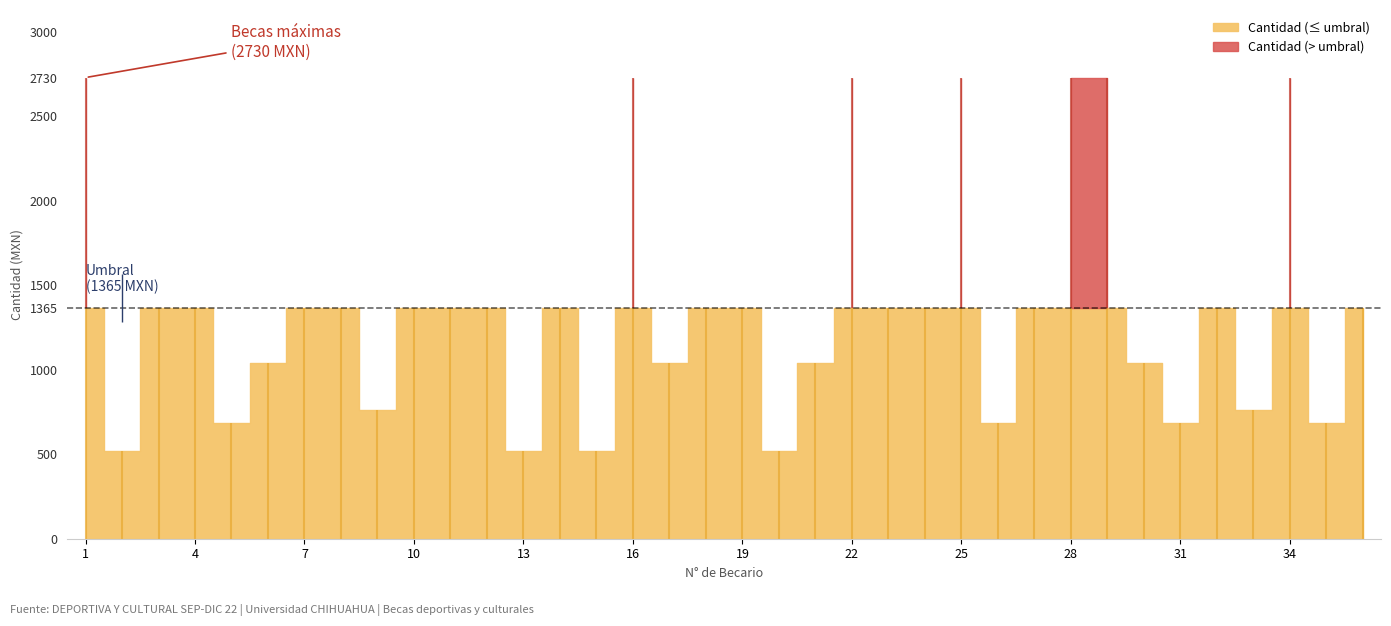

Is this an area chart (filled region under the line)?

No